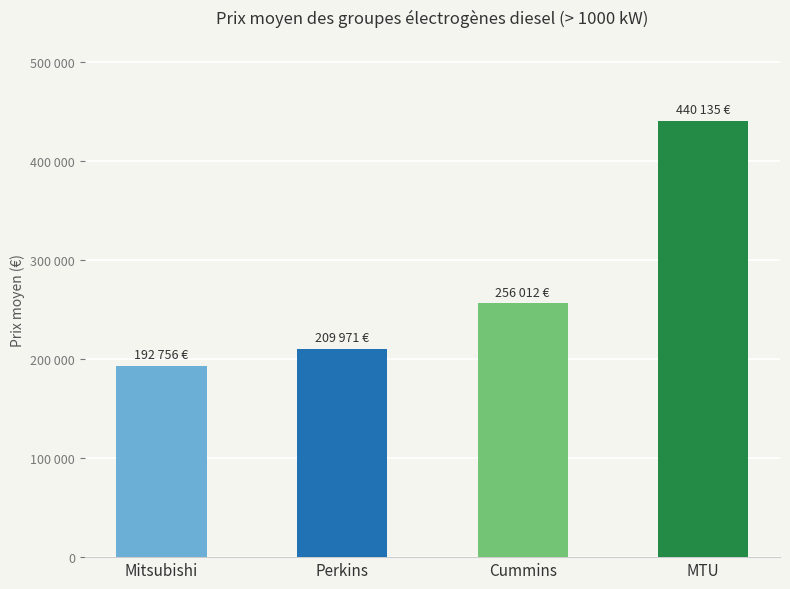

List the labels in order of value, smallest first.

Mitsubishi, Perkins, Cummins, MTU